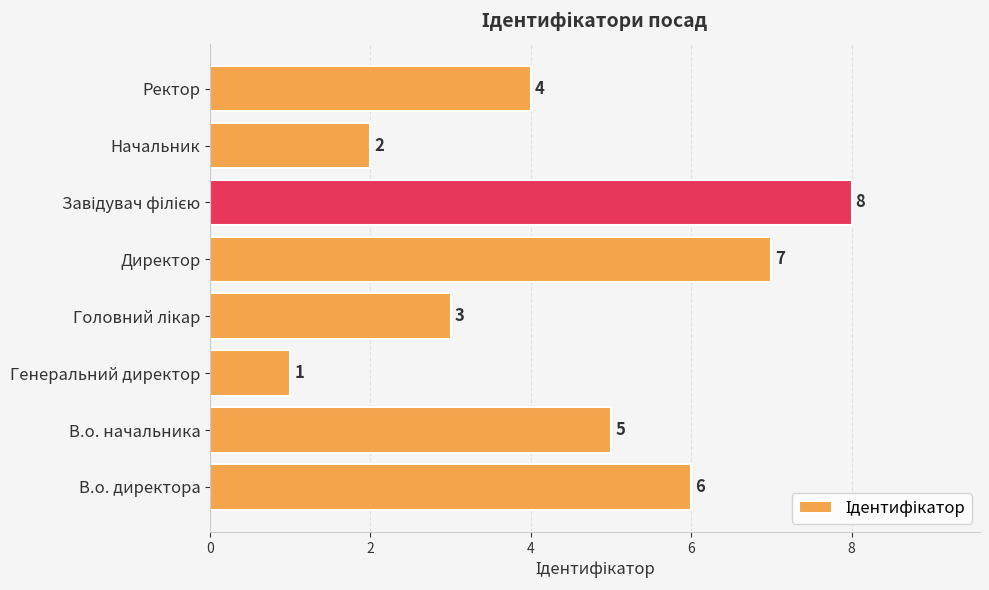

What is the maximum value shown in the chart?

8